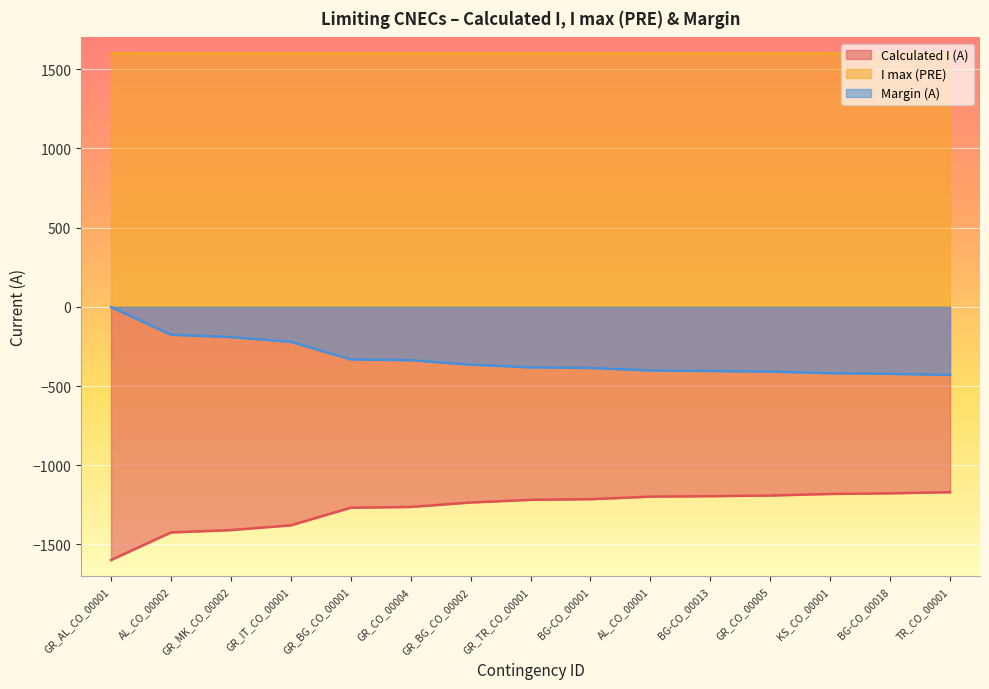

Rank the categories by Calculated I (A) value from highest to lowest.

TR_CO_00001, BG-CO_00018, KS_CO_00001, GR_CO_00005, BG-CO_00013, AL_CO_00001, BG-CO_00001, GR_TR_CO_00001, GR_BG_CO_00002, GR_CO_00004, GR_BG_CO_00001, GR_IT_CO_00001, GR_MK_CO_00002, AL_CO_00002, GR_AL_CO_00001